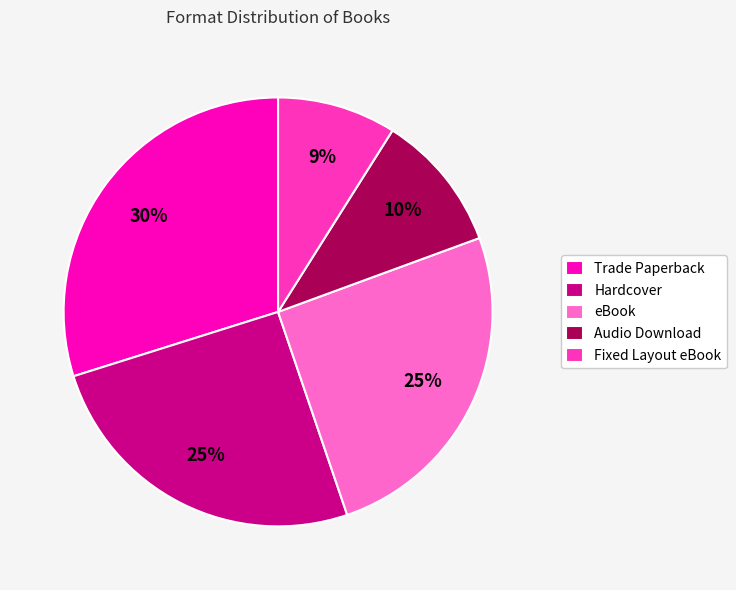

The Hardcover slice represents 25% of the pie. True or false?

True